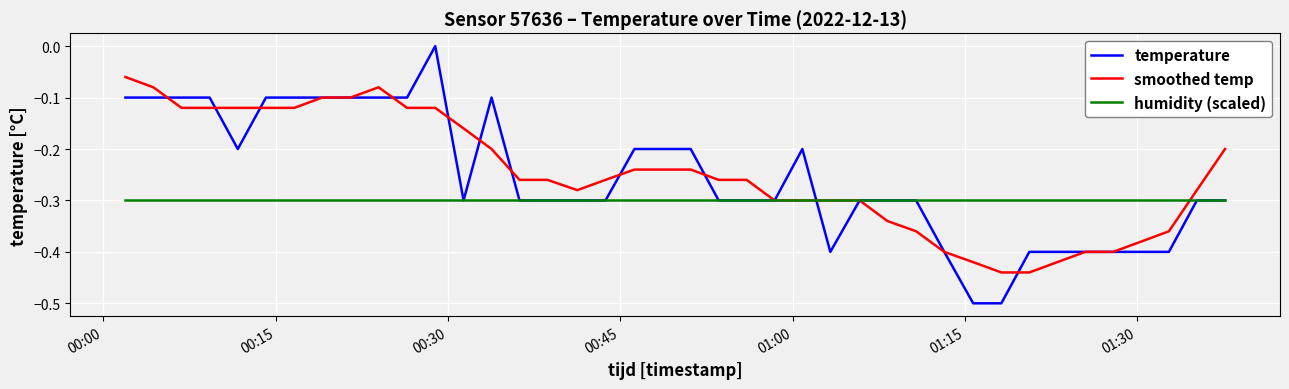

Which series has the largest range (max minus min)?

temperature